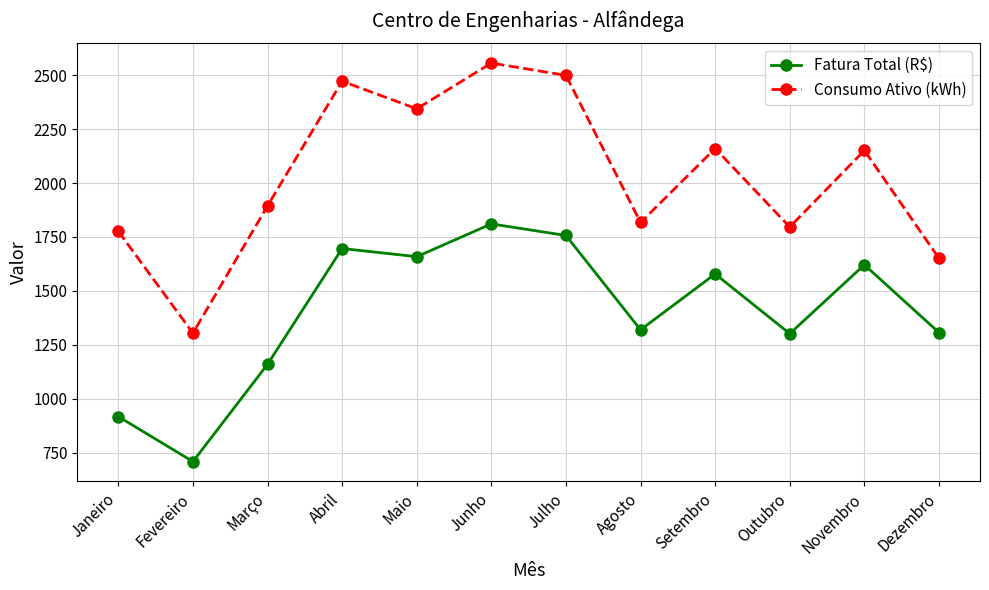

At how many categories does at least one series exceed 1021?

12